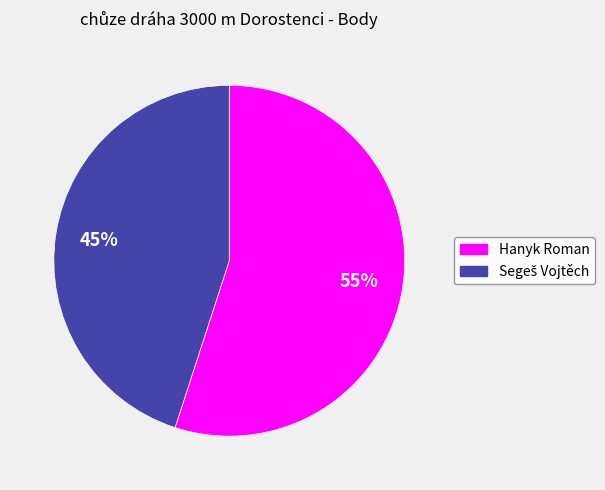

To the nearest percent, what portion does Hanyk Roman represent?

55%